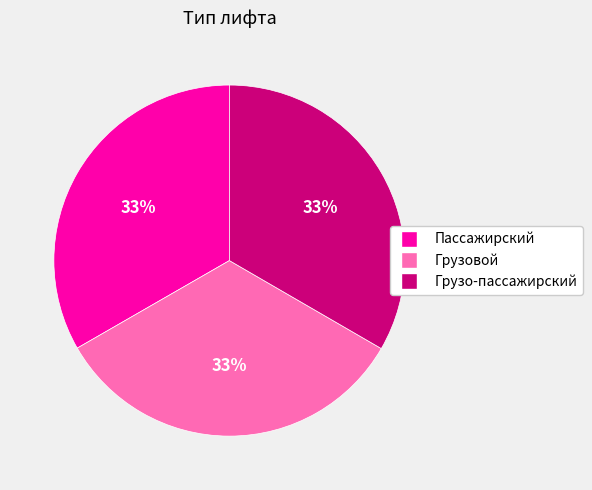

What percentage is the Грузо-пассажирский slice, to the nearest percent?

33%